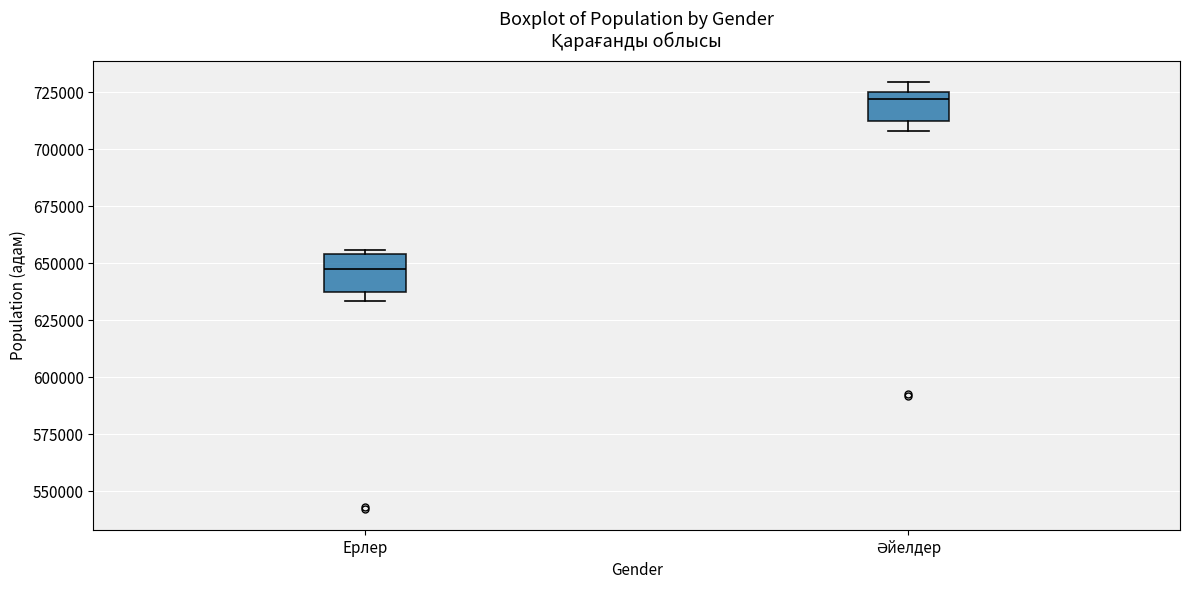

Where does the median line of the box for Ерлер sit on the y-axis? The values are not printed on the chart, so give them approximately, as read against the axis.

645000